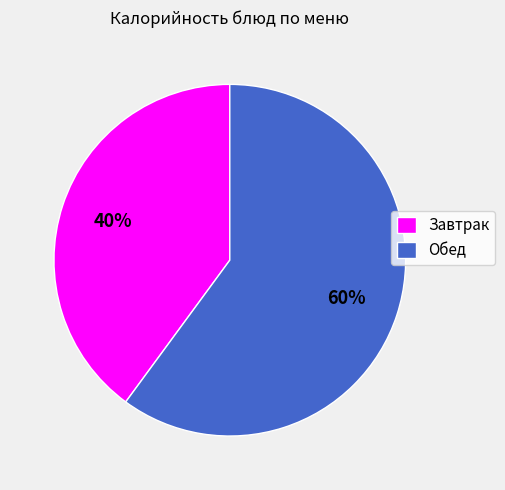

To the nearest percent, what percentage of the pie is Обед?

60%